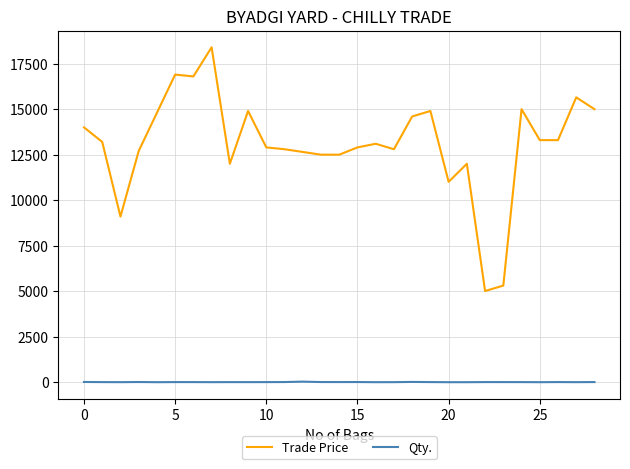

What is the highest value of the Trade Price series?

18400.0